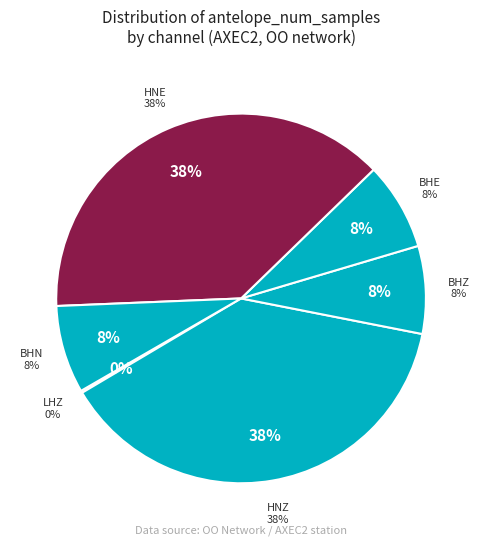

To the nearest percent, what is the difference between the largest and smallest slice percentages?

38%